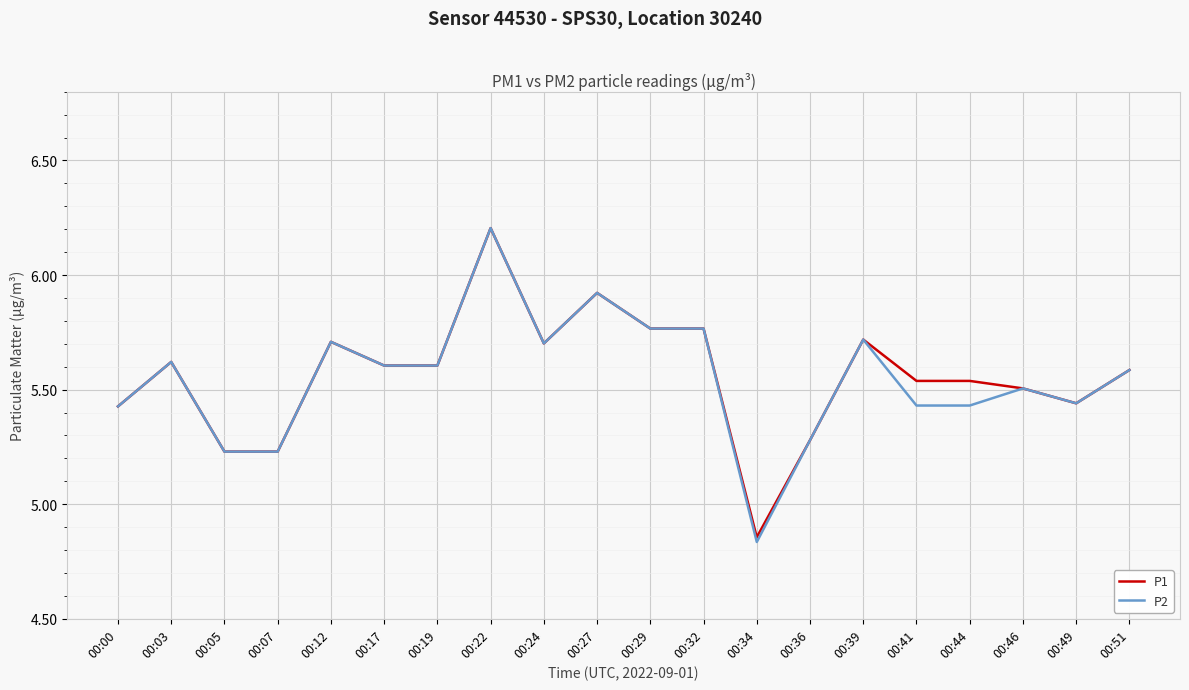

Where is P1 nearest to the value 5?

00:34